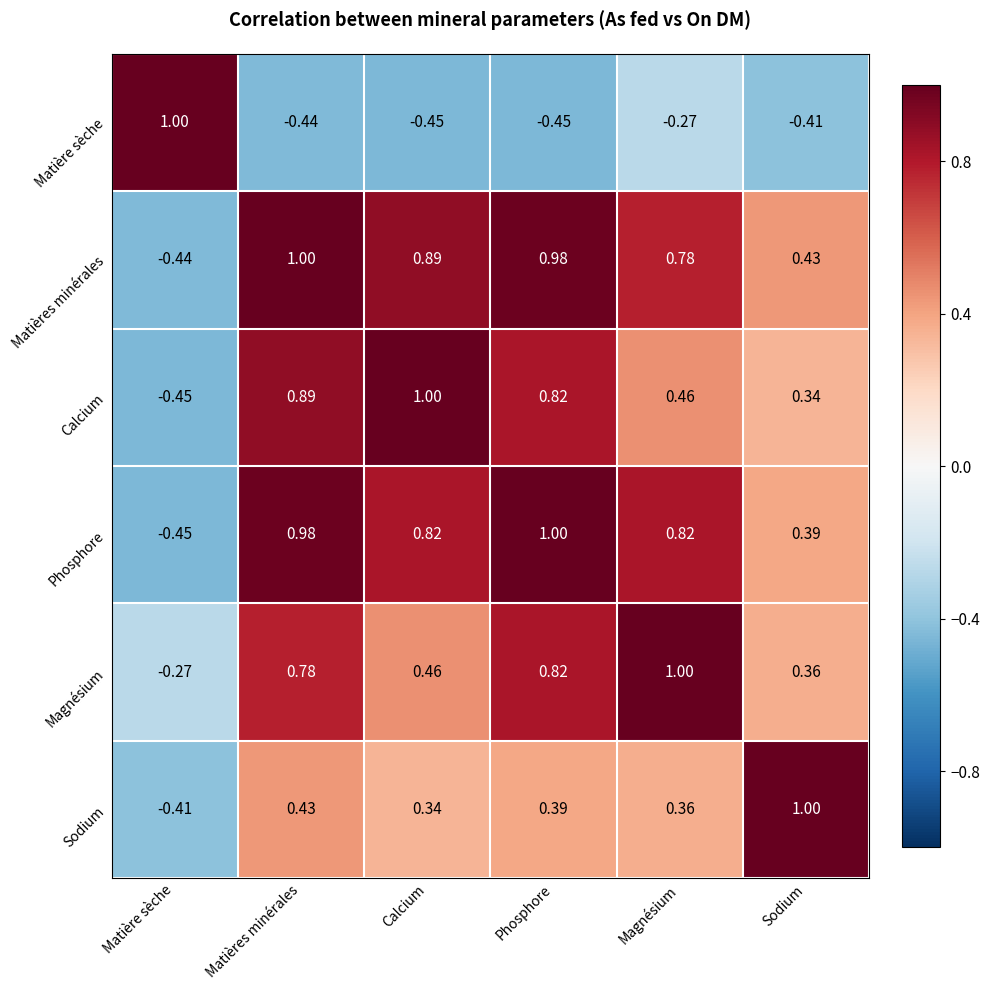

How many values in the Matière sèche series are below 0?

5